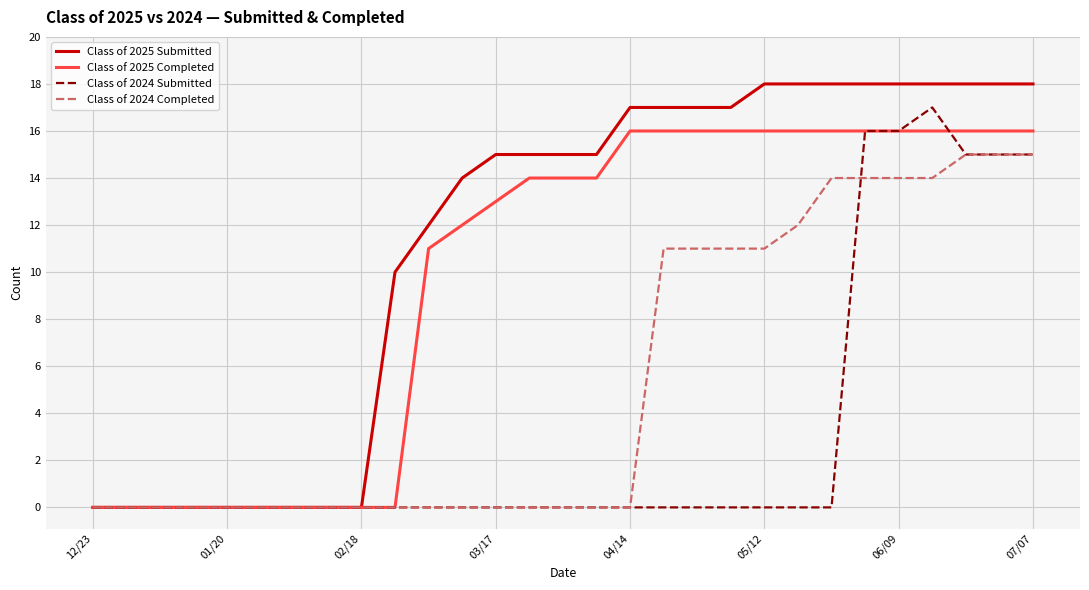

Which series has the largest total across all categories?

Class of 2025 Submitted